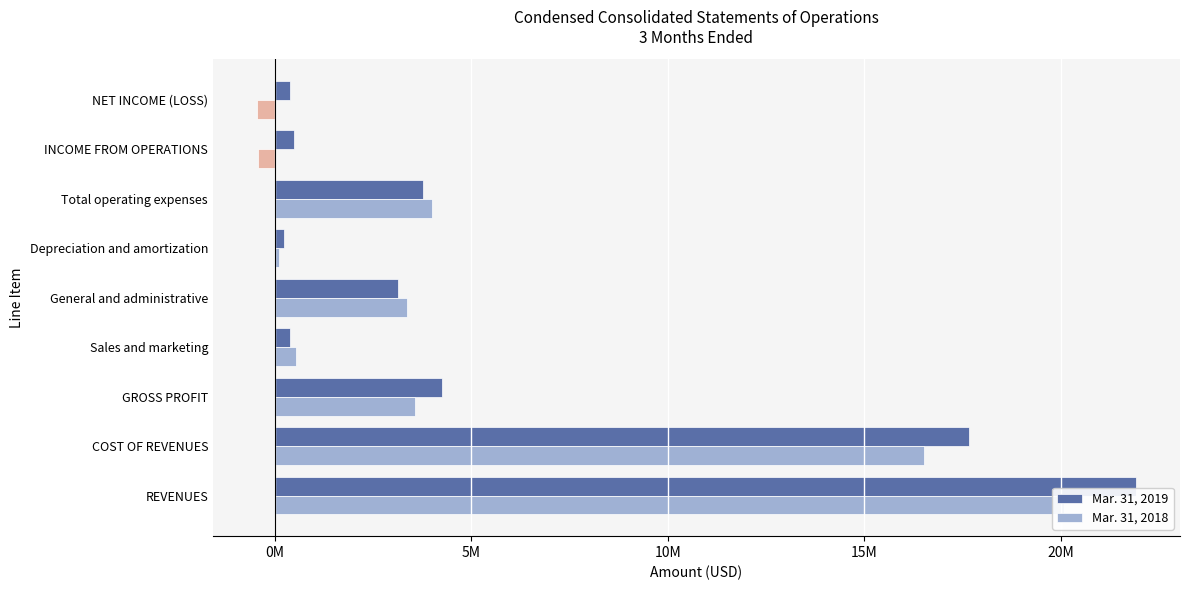

What are all the series names shown in the legend?

Mar. 31, 2019, Mar. 31, 2018